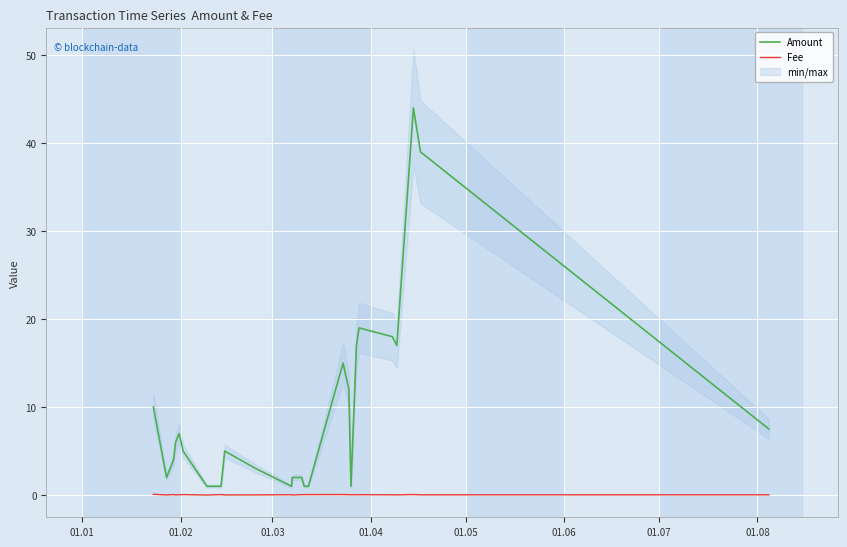

Reading right to left, transcribe all the data shown in this chart.

Amount: 7.5	39.0	44.0	17.0	18.0	19.0	17.0	1.0	12.0	15.0	1.0	1.0	2.0	2.0	1.0	3.0	5.0	1.0	1.0	1.0	5.0	7.0	6.0	4.0	2.0	10.0
Fee: 0.0	0.0	0.1	0.0	0.0	0.0	0.0	0.0	0.0	0.1	0.1	0.1	0.1	0.0	0.0	0.0	0.0	0.1	0.0	0.0	0.1	0.0	0.0	0.1	0.0	0.1